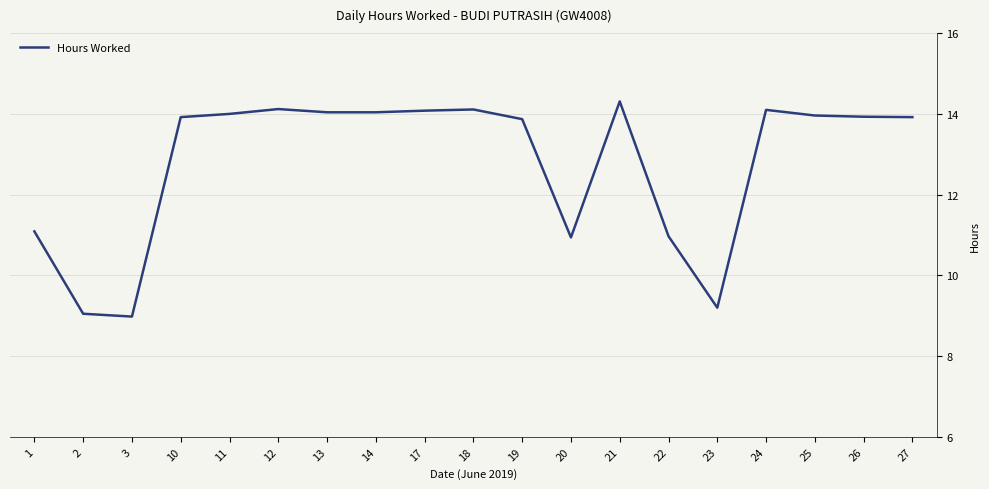

Does the chart display data point markers on the line(s)?

No